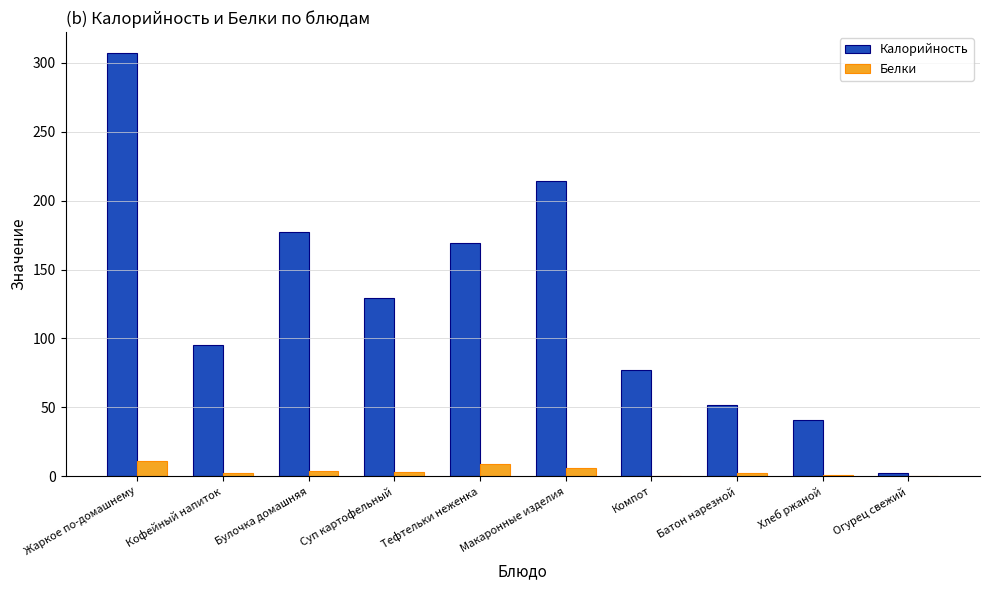

True or false: Белки has a value of 3 at Суп картофельный.

True